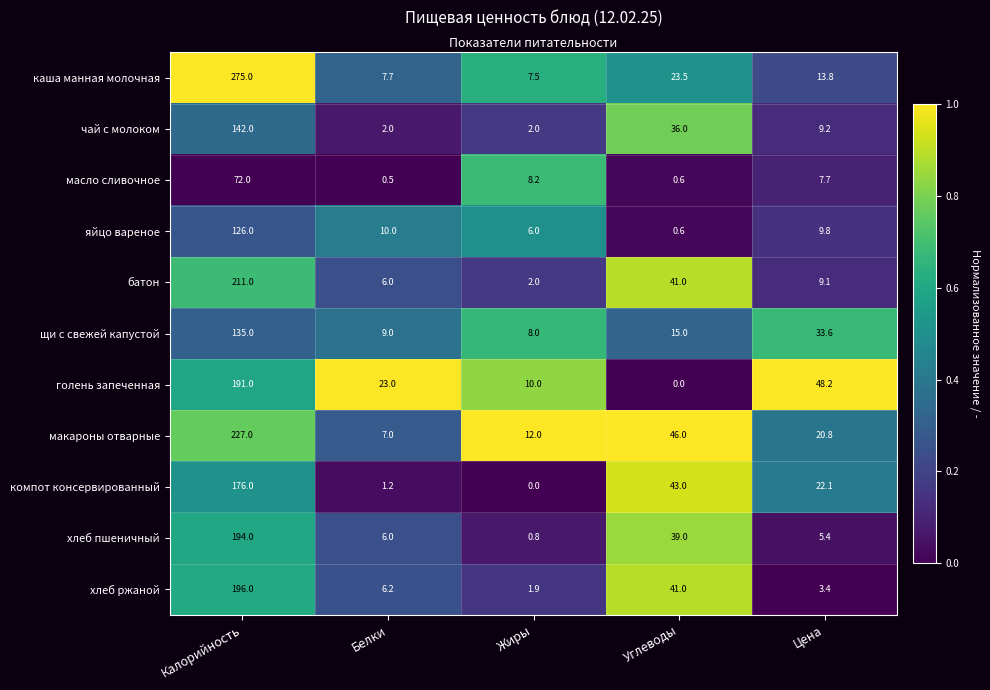

What is the sum of all яйцо вареное values?

152.4